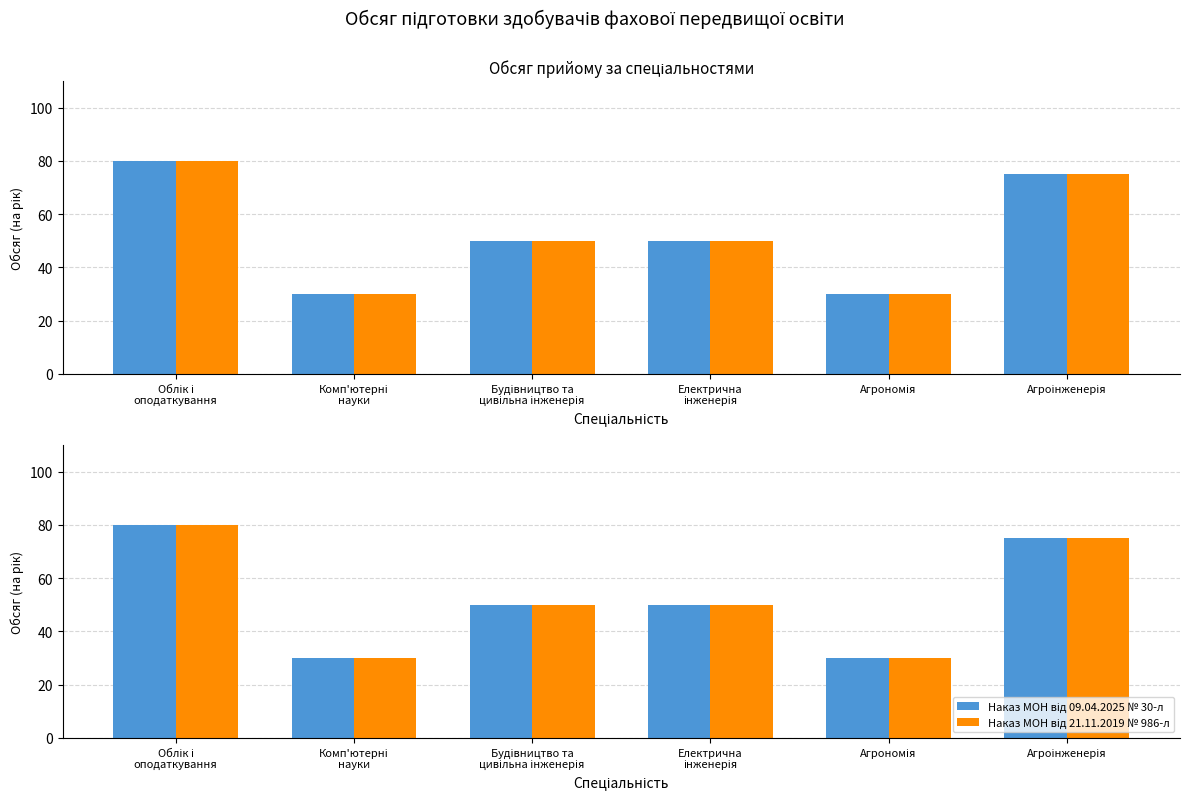

What is the label of the 3rd bar from the left?

Будівництво та
цивільна інженерія